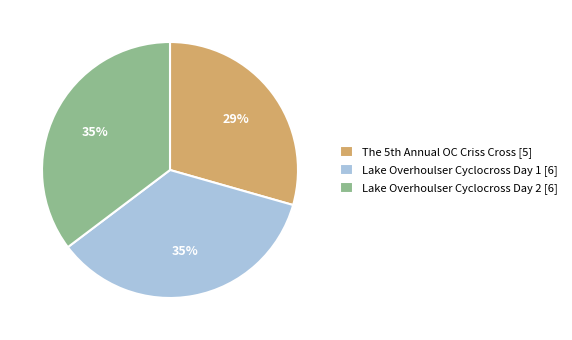

Does any single category account for the majority?

No